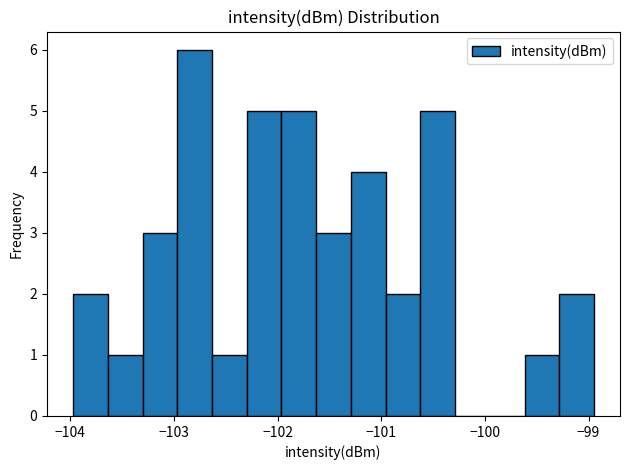

Read against the x-axis, roughly where is the centre of the tallest bar?

-102.8